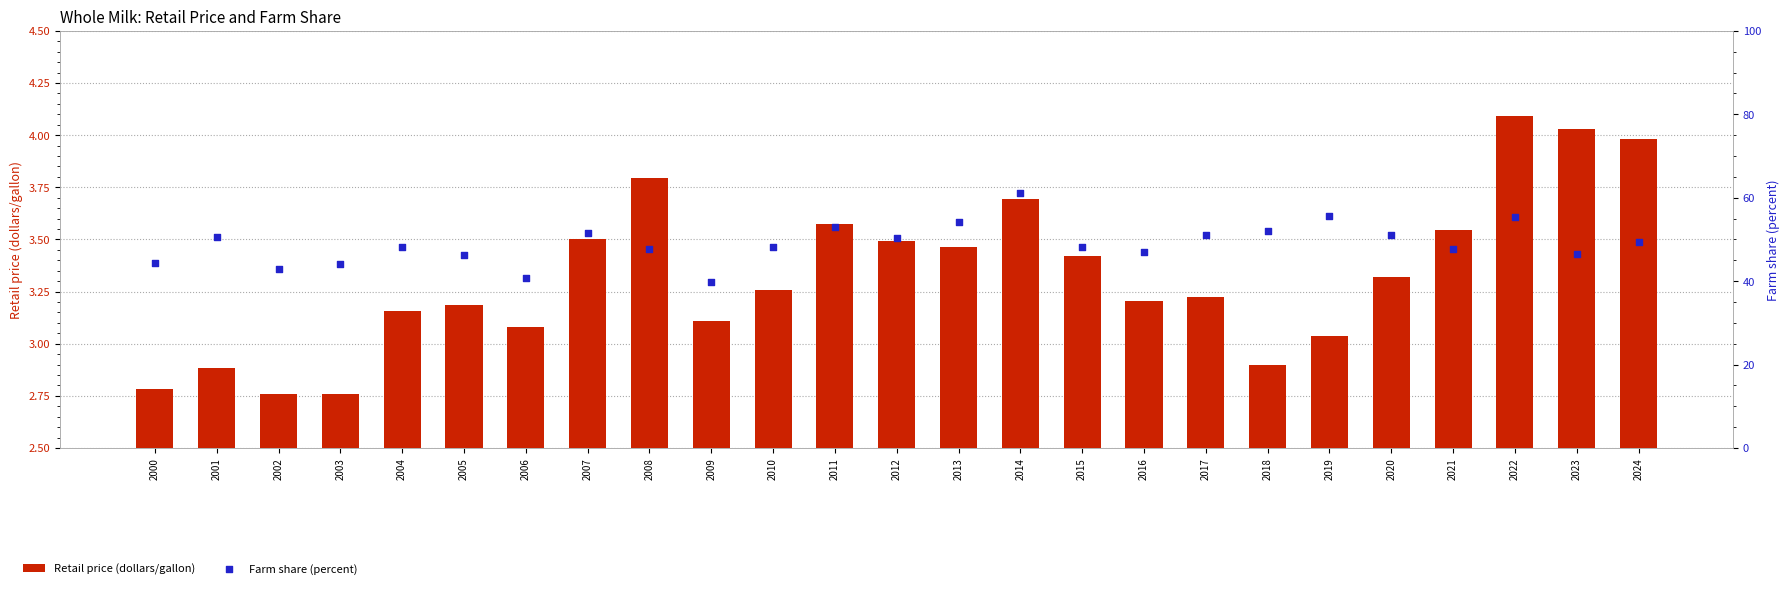

What are all the series names shown in the legend?

Retail price (dollars/gallon), Farm share (percent)